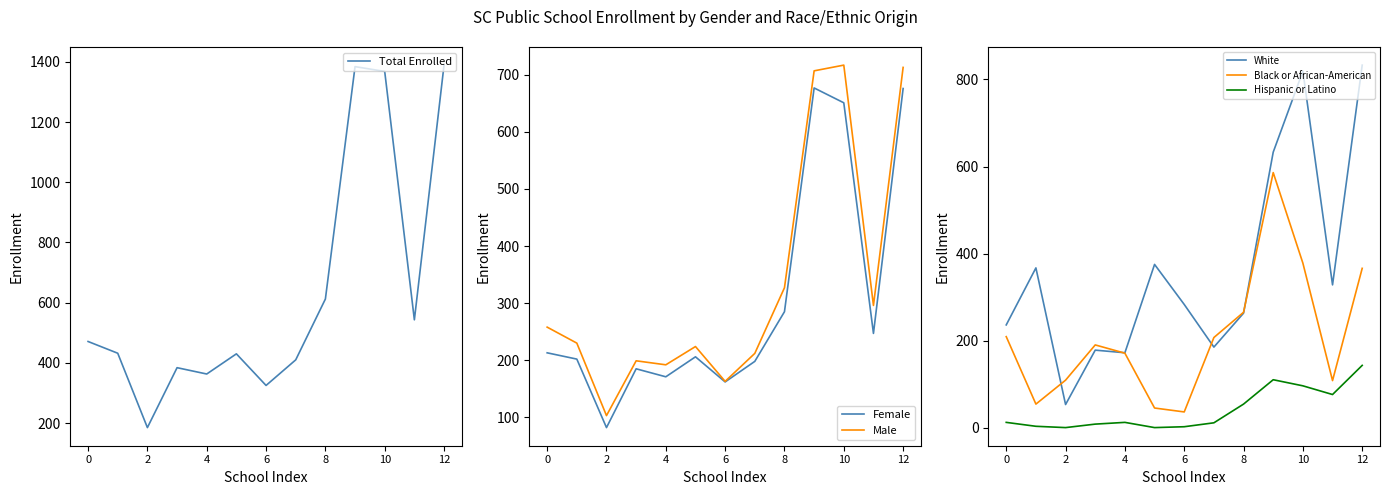

True or false: White and Hispanic or Latino cross at least once.

False